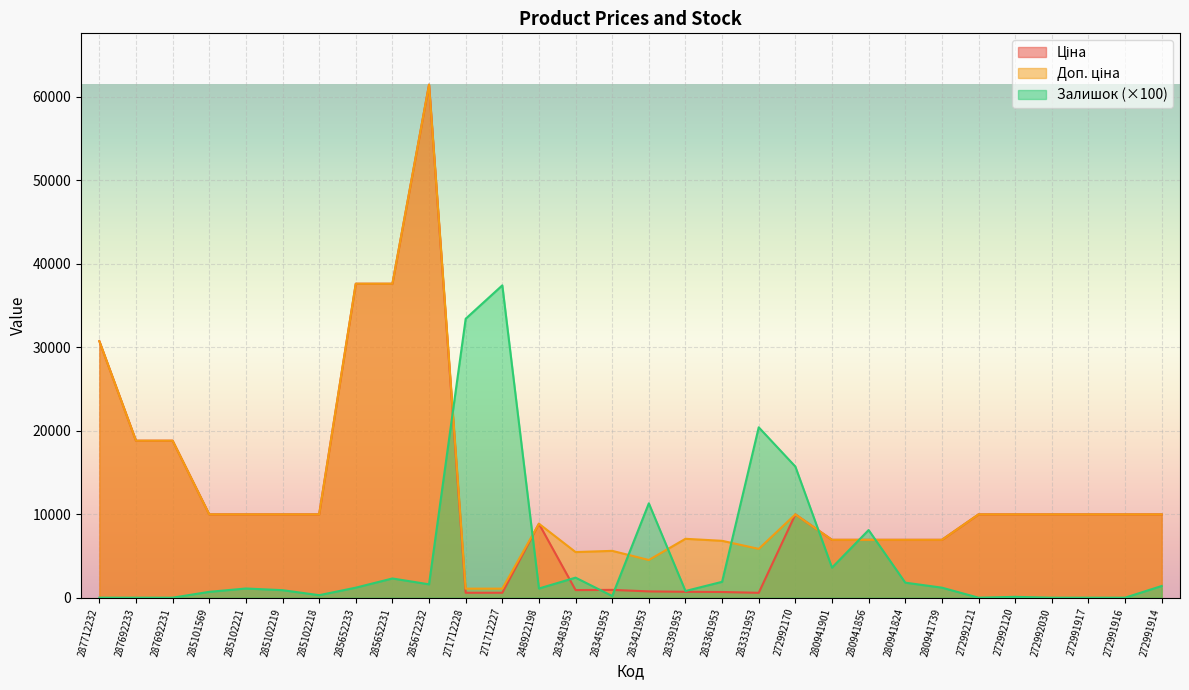

Reading right to left, extract all data points from this chart.

Ціна: 272991914=9975.0	272991916=9975.0	272991917=9975.0	272992030=9975.0	272992120=9975.0	272992121=9975.0	280941739=6925.7	280941824=6925.7	280941856=6925.7	280941901=6925.7	272992170=9975.0	283331953=584.4	283361953=681.0	283391953=705.1	283421953=752.2	283451953=934.5	283481953=910.4	248922198=8856.7	271712227=589.9	271712228=589.9	285672232=61434.3	285652231=37593.6	285652233=37593.6	285102218=9975.0	285102219=9975.0	285102221=9975.0	285101569=9975.0	287692231=18796.8	287692233=18796.8	287712232=30717.1
Доп. ціна: 272991914=9975.0	272991916=9975.0	272991917=9975.0	272992030=9975.0	272992120=9975.0	272992121=9975.0	280941739=6925.7	280941824=6925.7	280941856=6925.7	280941901=6925.7	272992170=9975.0	283331953=5843.9	283361953=6809.8	283391953=7051.3	283421953=4513.3	283451953=5607.2	283481953=5462.3	248922198=8856.7	271712227=1081.7	271712228=1081.7	285672232=61434.3	285652231=37593.6	285652233=37593.6	285102218=9975.0	285102219=9975.0	285102221=9975.0	285101569=9975.0	287692231=18796.8	287692233=18796.8	287712232=30717.1
Залишок: 272991914=1400.0	272991916=0.0	272991917=0.0	272992030=0.0	272992120=100.0	272992121=0.0	280941739=1200.0	280941824=1800.0	280941856=8100.0	280941901=3600.0	272992170=15700.0	283331953=20400.0	283361953=1900.0	283391953=800.0	283421953=11300.0	283451953=200.0	283481953=2400.0	248922198=1100.0	271712227=37400.0	271712228=33400.0	285672232=1600.0	285652231=2300.0	285652233=1200.0	285102218=300.0	285102219=900.0	285102221=1100.0	285101569=700.0	287692231=0.0	287692233=0.0	287712232=0.0